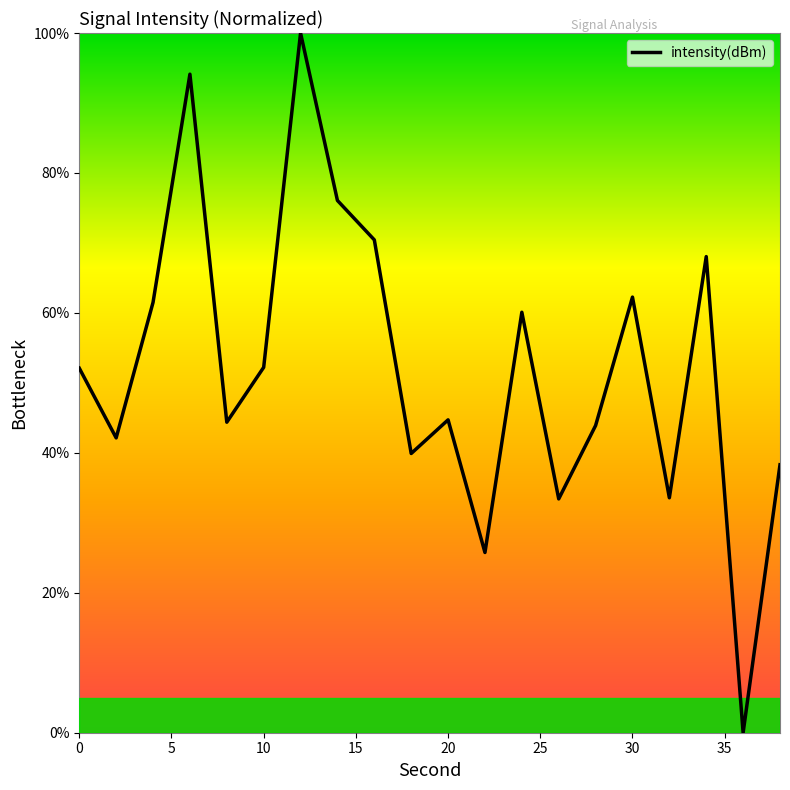

What is the difference between the maximum and second lowest values?

74.2